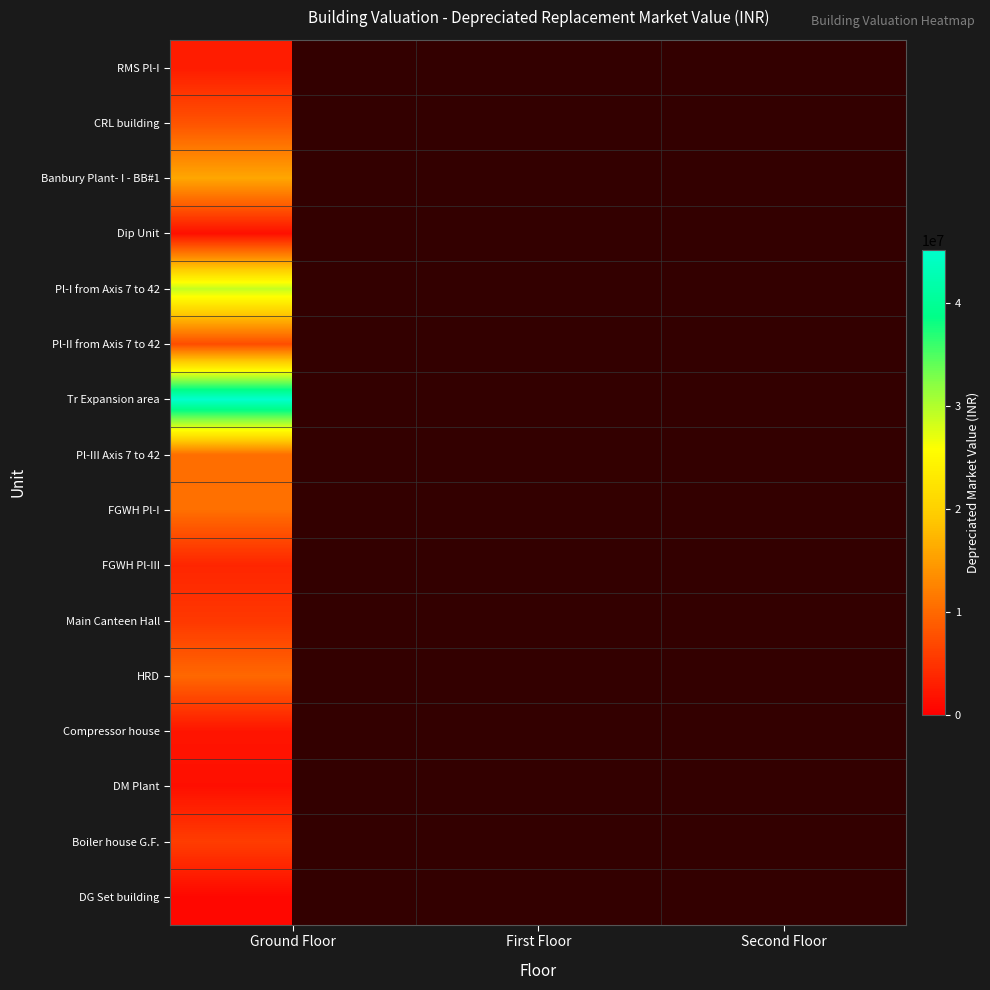

True or false: FGWH Pl-I has a value of 6507290.8 at Ground Floor.

False